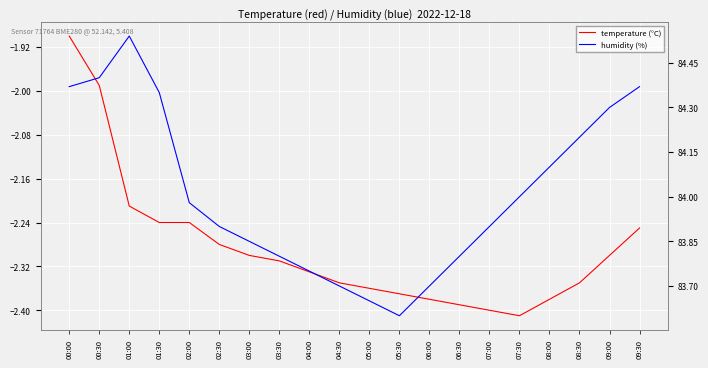

What position from the right is 03:30?

13